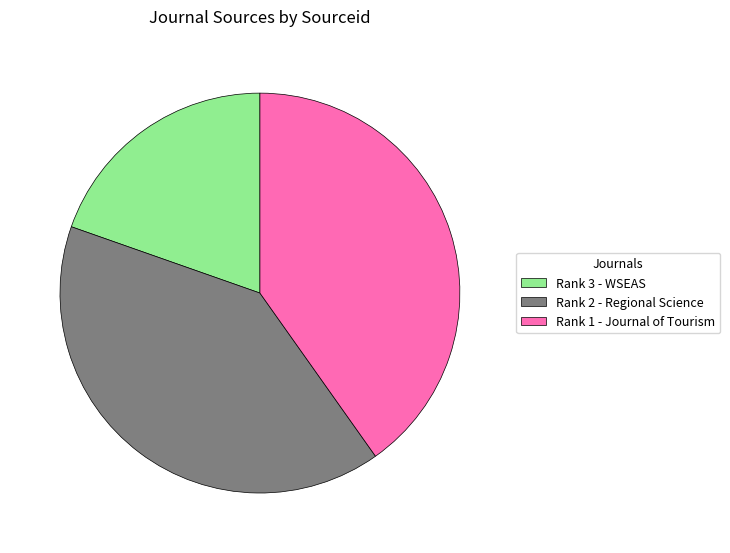

Is the sum of Rank 3 - WSEAS and Rank 1 - Journal of Tourism greater than half?

Yes